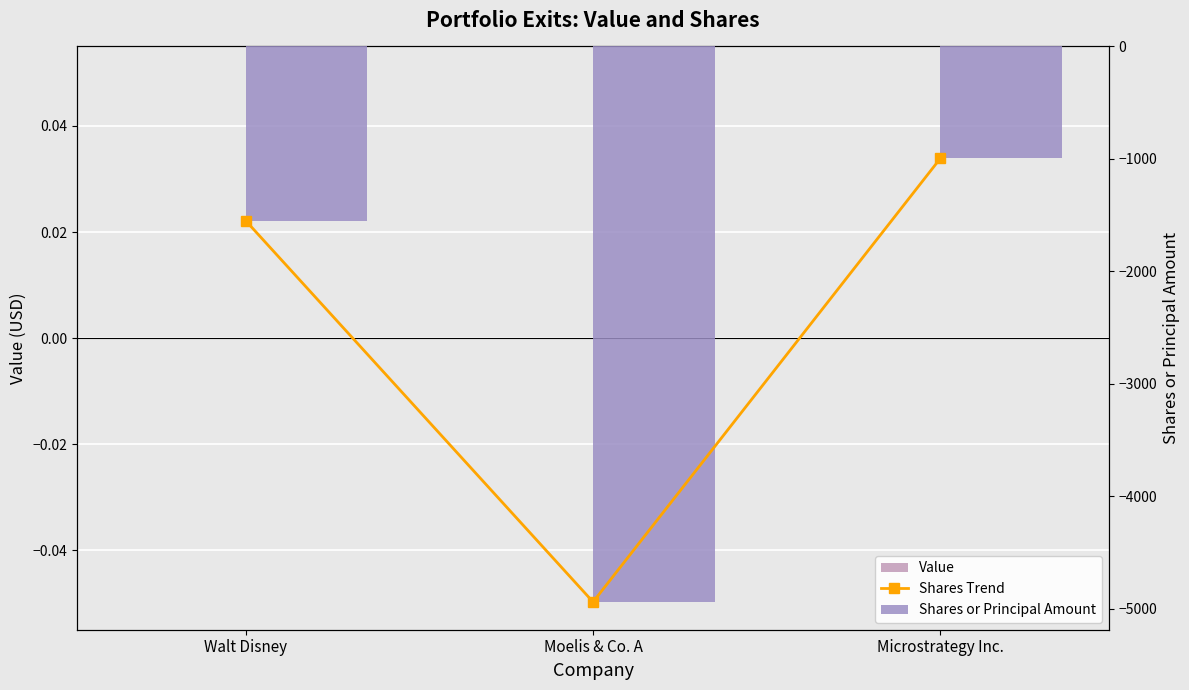

At which label is Shares Trend closest to -2967?

Walt Disney